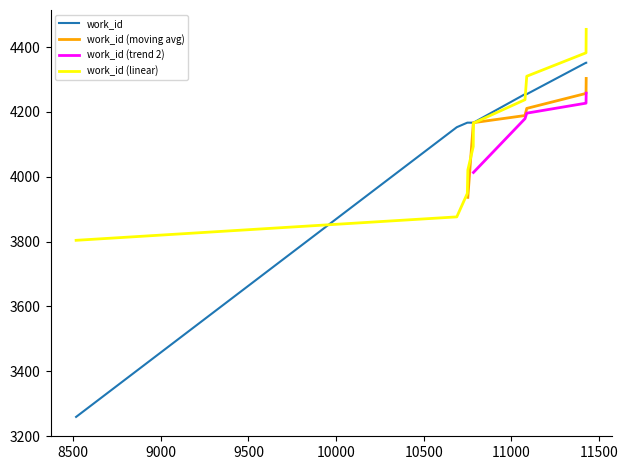

Rank the categories by value from highest to lowest.

11425, 11426, 11077, 11087, 10748, 10751, 10782, 10783, 10688, 8517